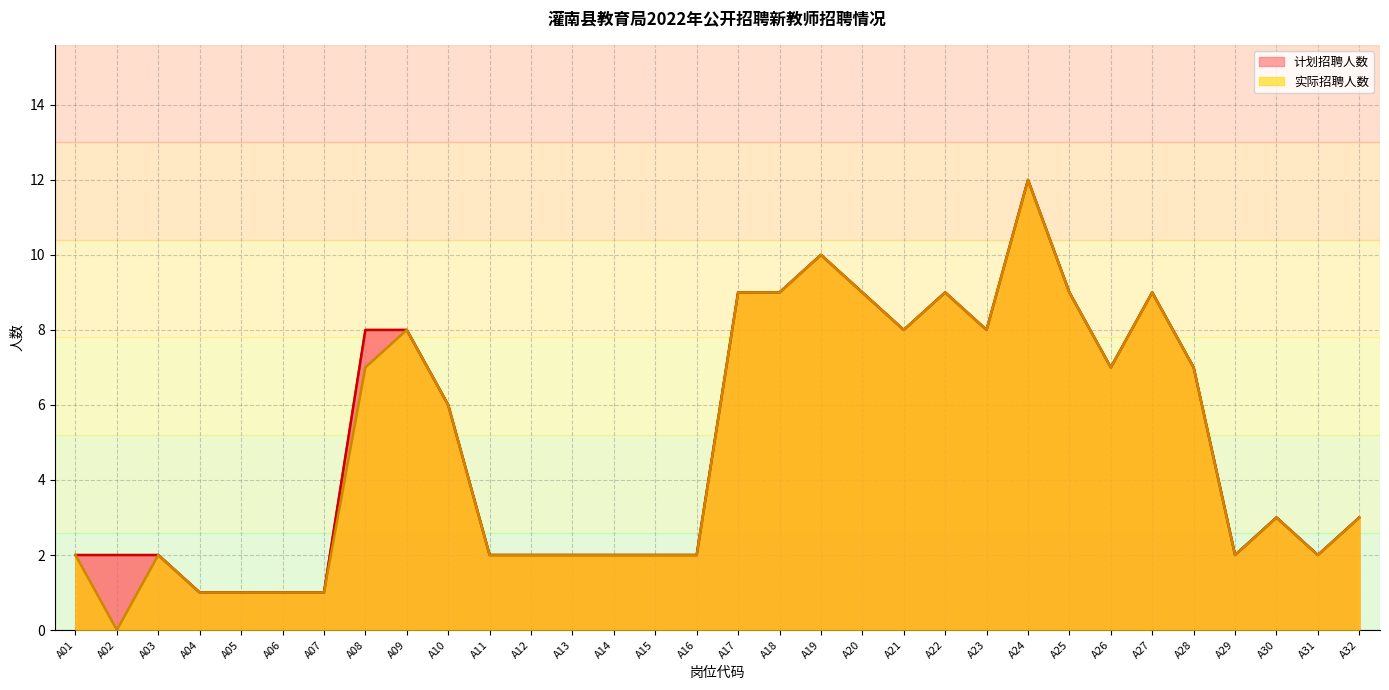

Reading left to right, list all the values displayed in this chart.

计划招聘人数: 2	2	2	1	1	1	1	8	8	6	2	2	2	2	2	2	9	9	10	9	8	9	8	12	9	7	9	7	2	3	2	3
实际招聘人数: 2	0	2	1	1	1	1	7	8	6	2	2	2	2	2	2	9	9	10	9	8	9	8	12	9	7	9	7	2	3	2	3